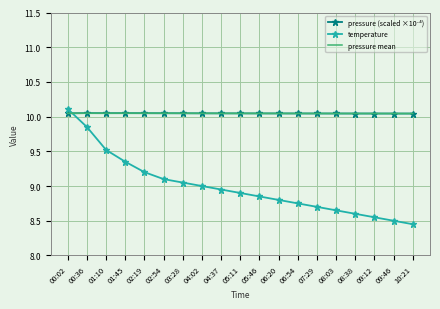

At which label does temperature reach its peak?

00:02